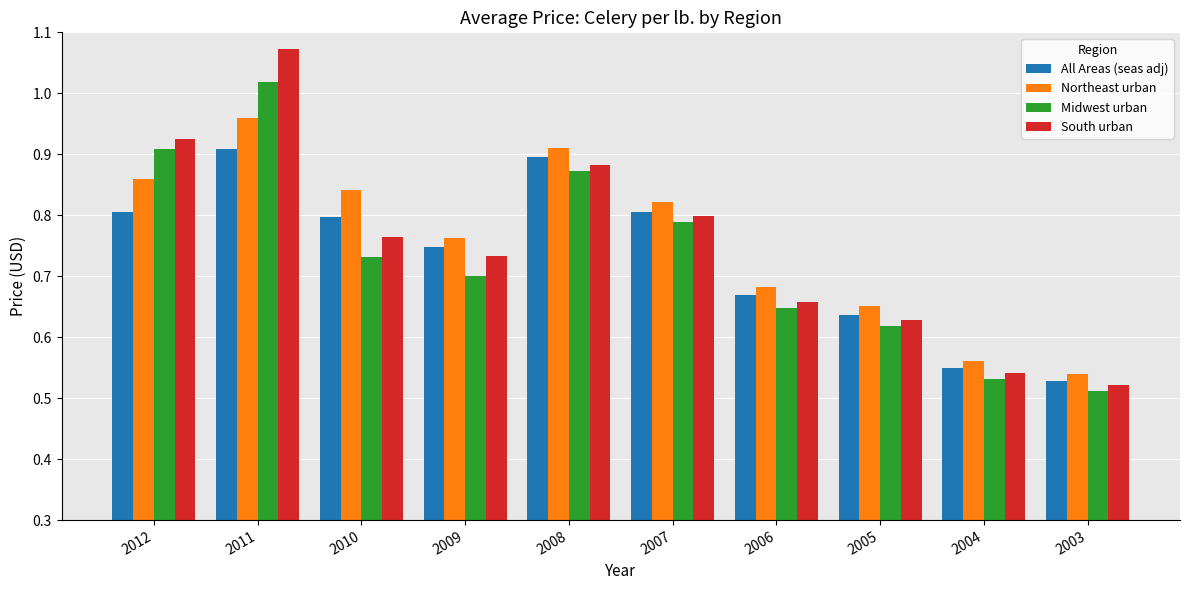

Which series has the widest spread of values?

South urban